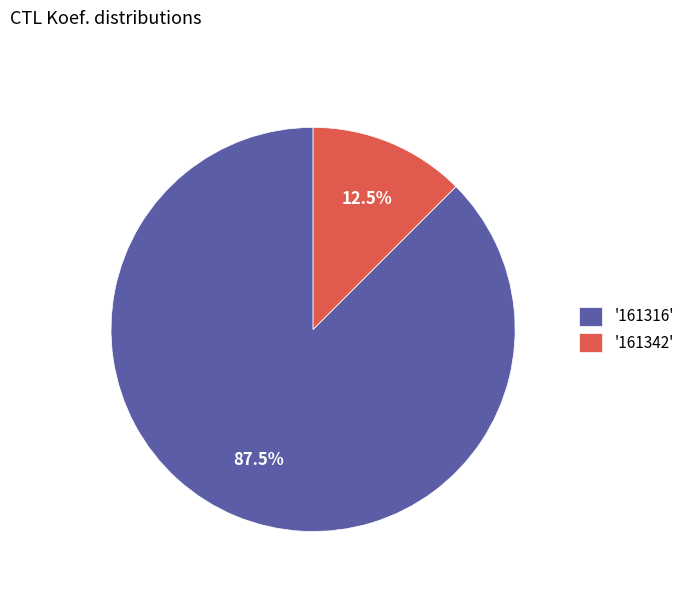

Which category accounts for the majority?

'161316'